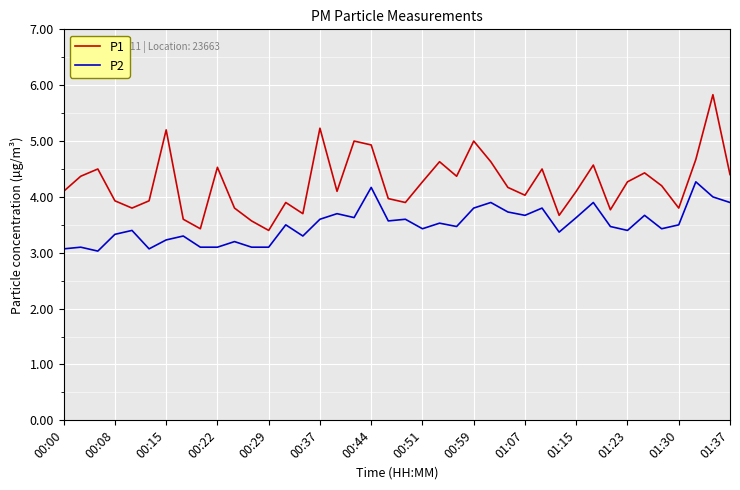

Rank the series by their maximum value, from lowest to highest.

P2, P1